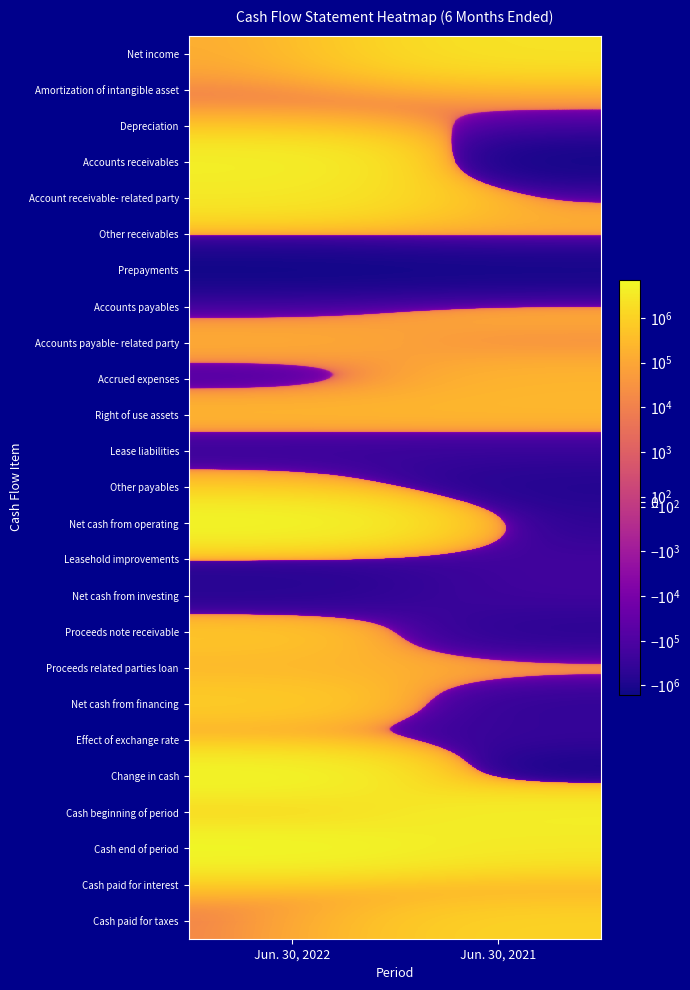

What is the spread (max minus min) of values at Jun. 30, 2021?

6149834